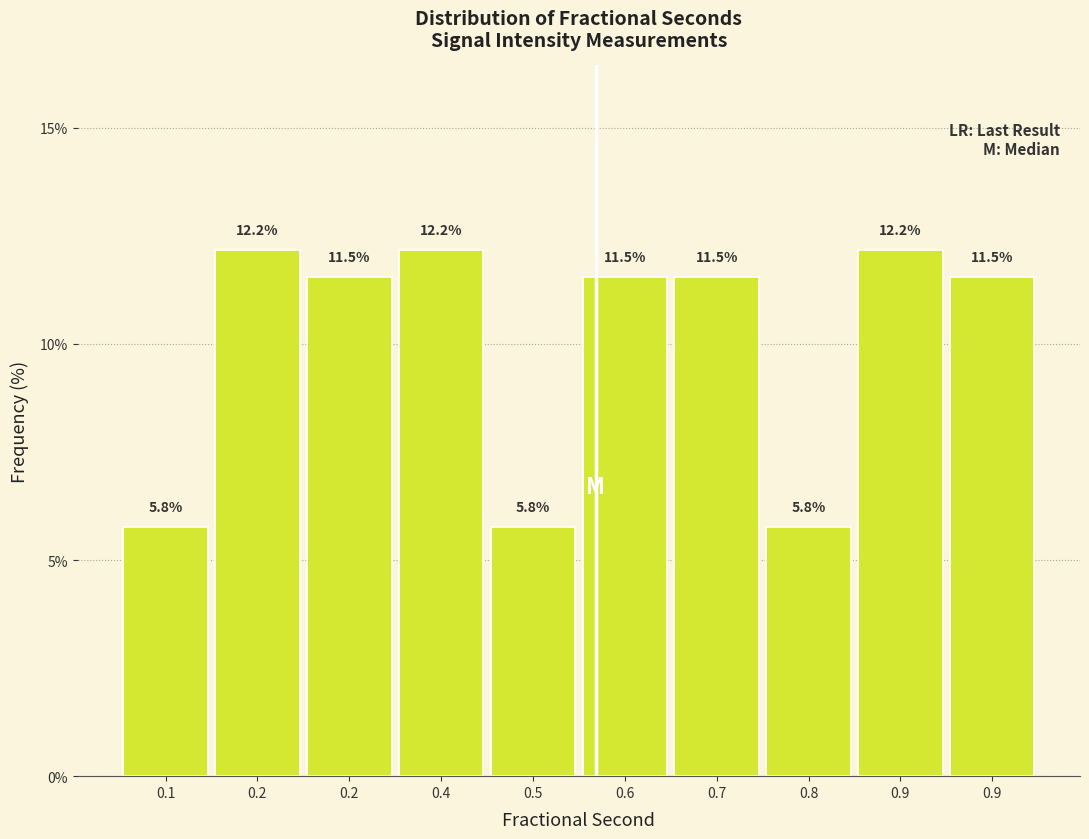

Count the number of values greater than 11.

7